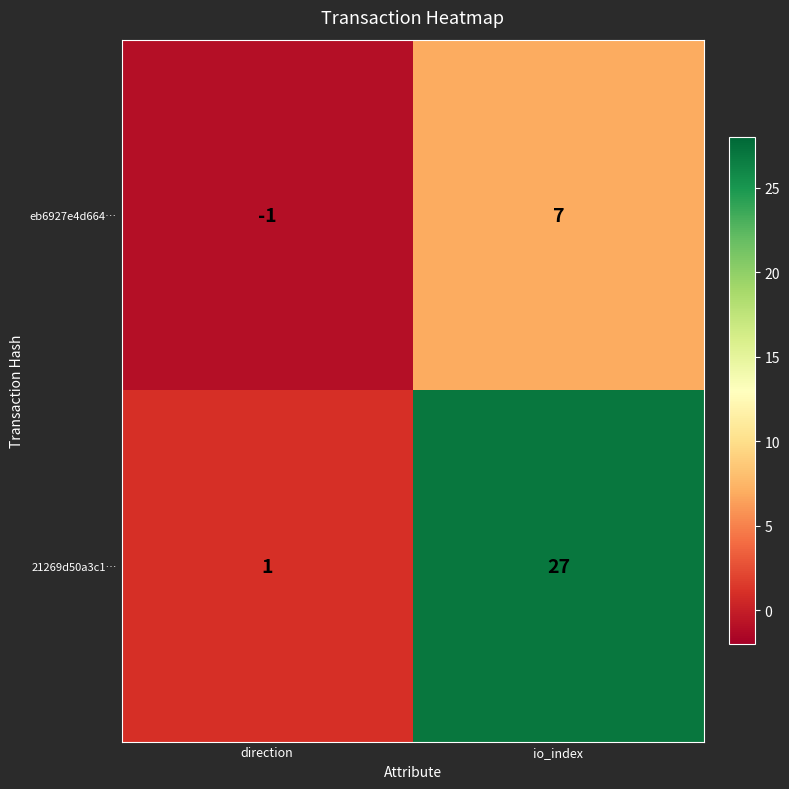

At which category is the sum across all series the highest?

io_index